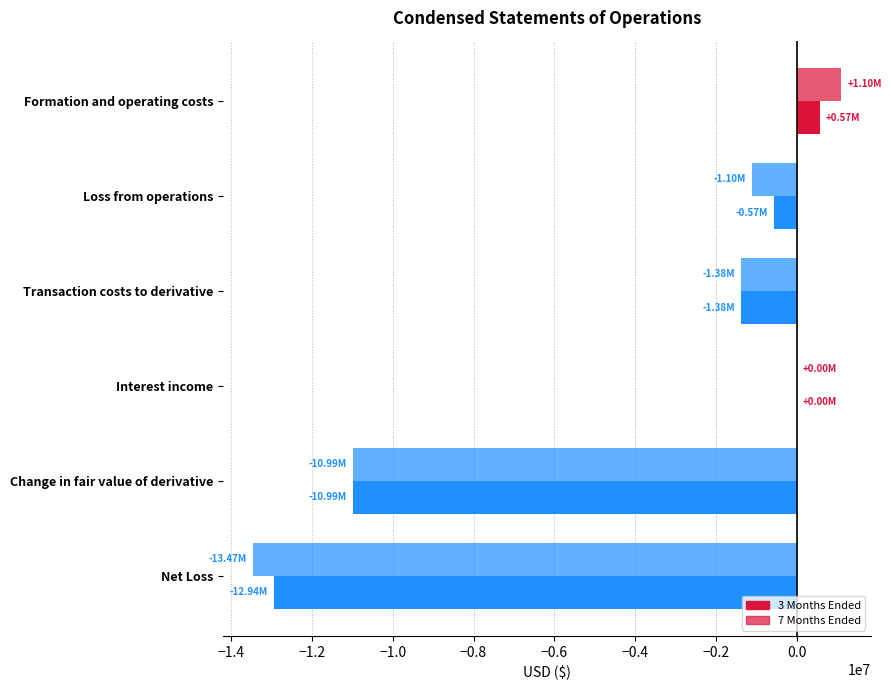

What is the greatest value displayed?

1101866